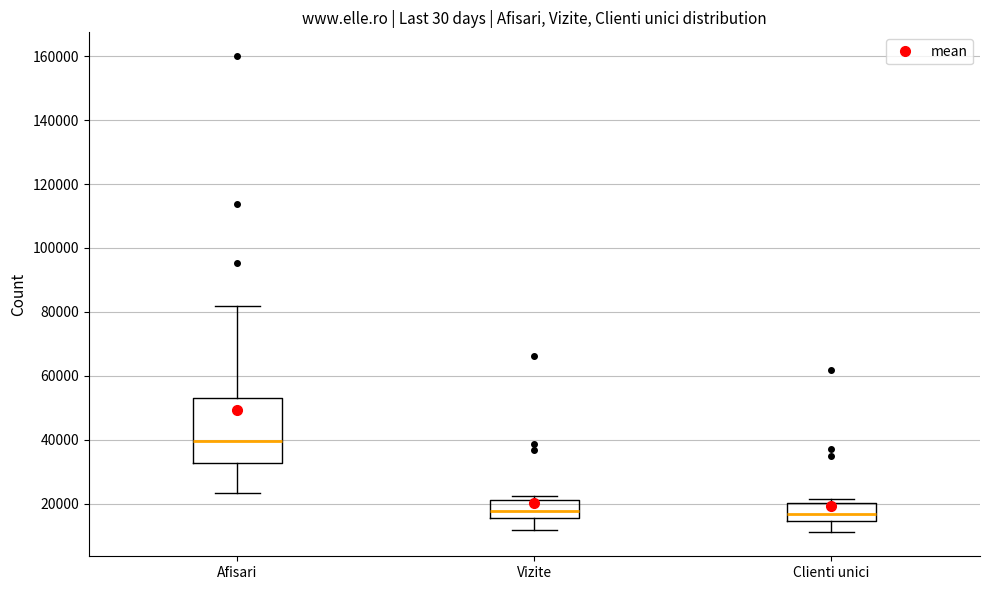

Reading left to right, read every box against the y-axis: the position of its median line, the range the box covers, and the ends of its whiskers. The values are not printed on the chart, so give them approximately, as read against the axis.

Afisari: median 40000, box 32000 to 54000, whiskers 24000 to 82000
Vizite: median 18000, box 16000 to 22000, whiskers 12000 to 22000 (just above the box's upper edge)
Clienti unici: median 16000, box 14000 to 20000, whiskers 12000 to 22000